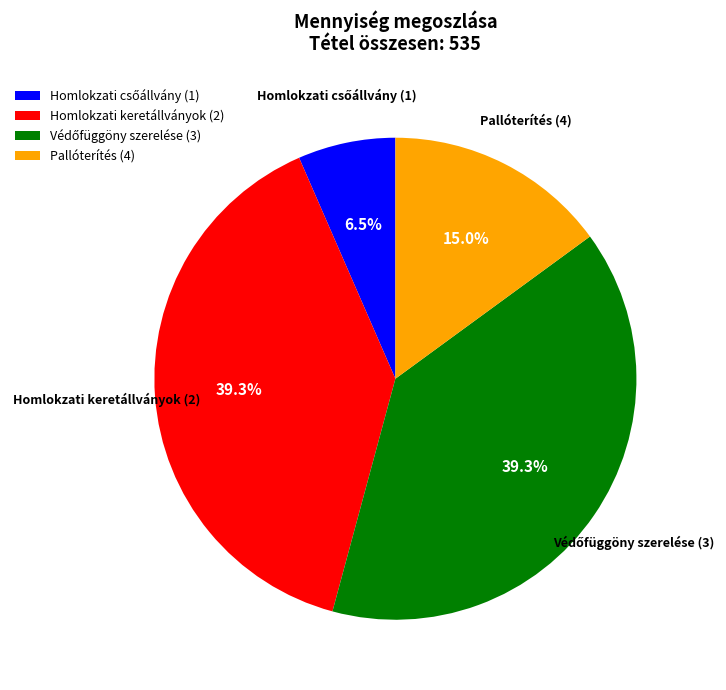

What portion of the pie excludes Homlokzati keretállványok (2)?

60.7%